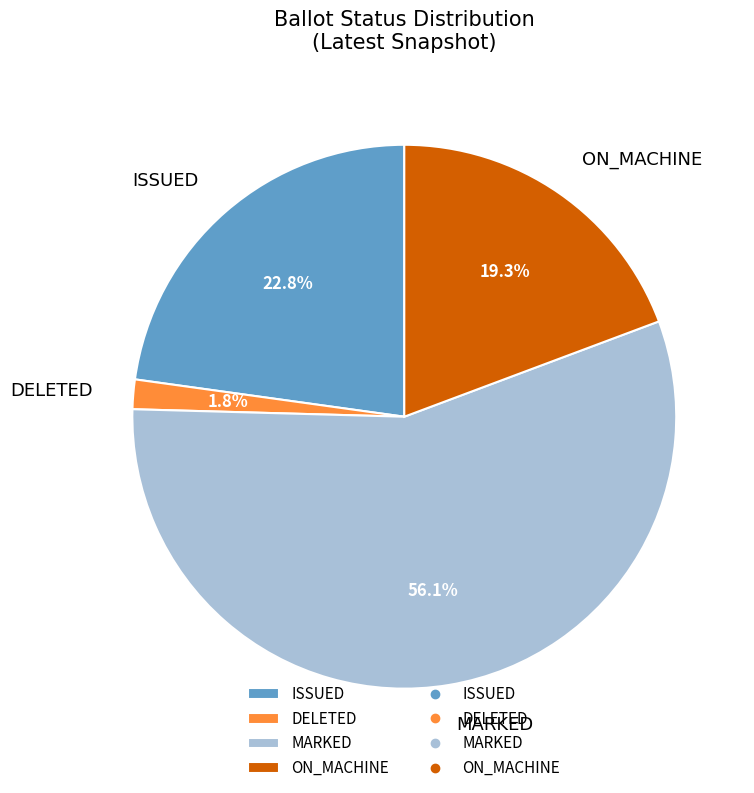

Combined, do DELETED and ISSUED account for over 50%?

No